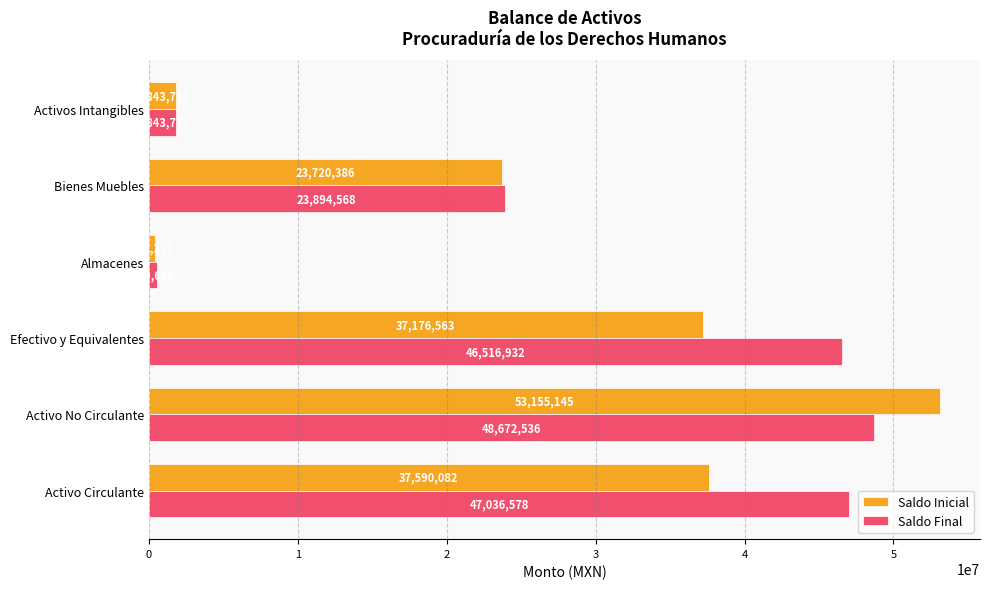

What is the difference between the second highest and second lowest values in the Saldo Inicial series?

35746351.0